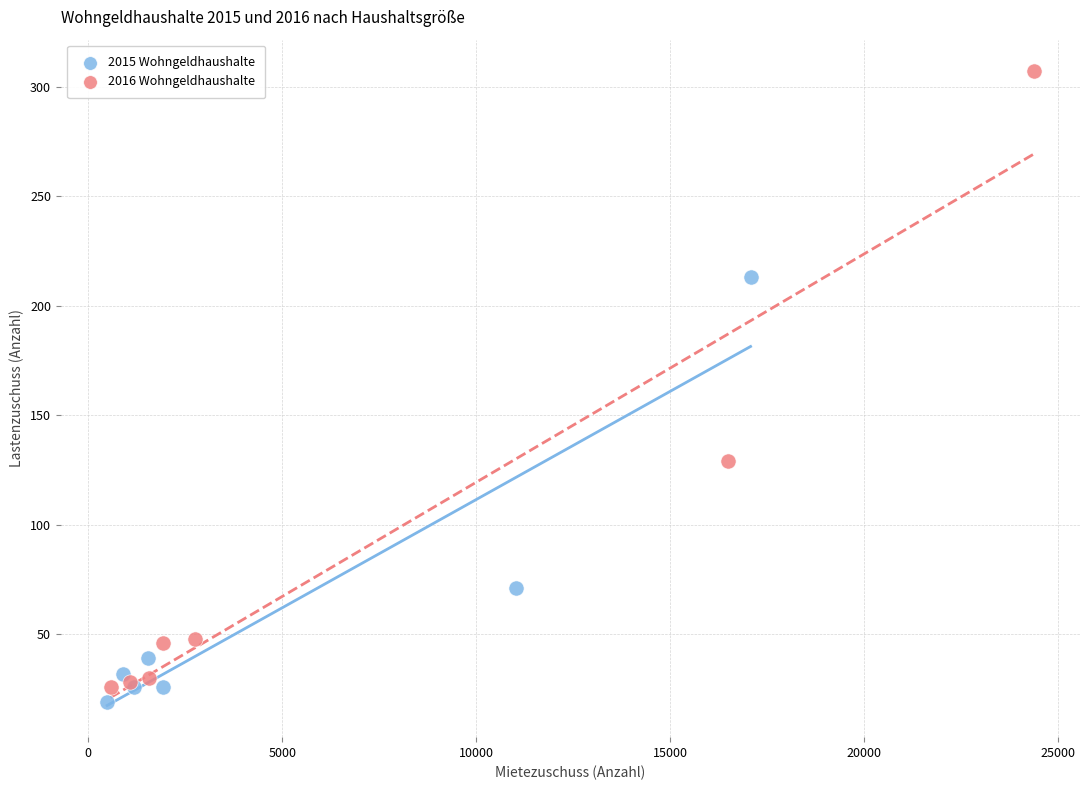

Which series reaches the maximum Y coordinate?

2016 Wohngeldhaushalte